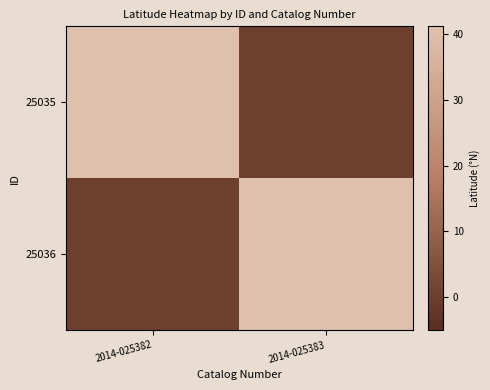

Rank the series by their maximum value, from highest to lowest.

25035, 25036